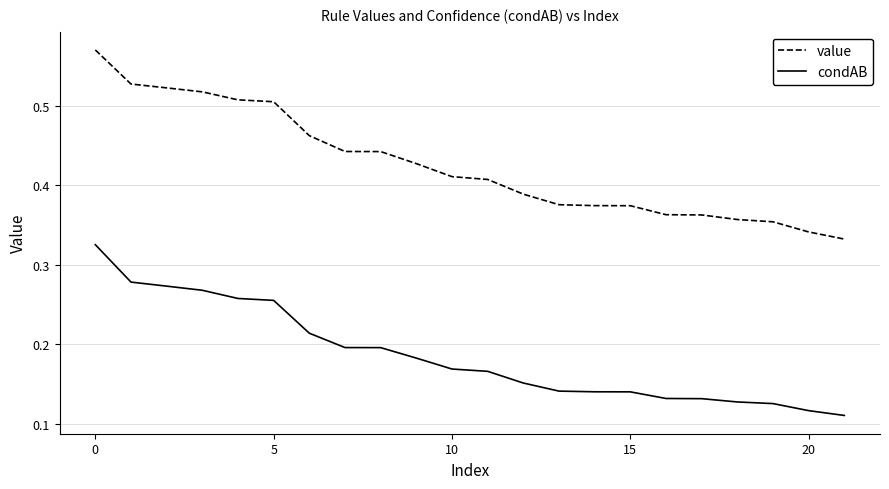

Which series has the largest total across all categories?

value